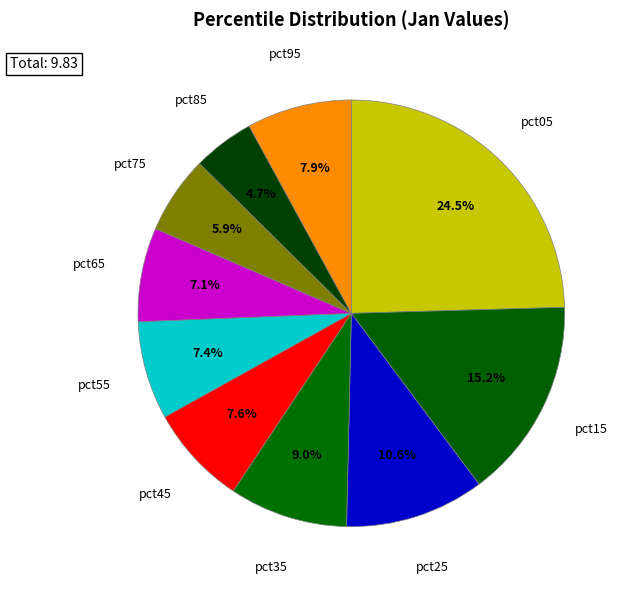

How many segments does this pie chart have?

10